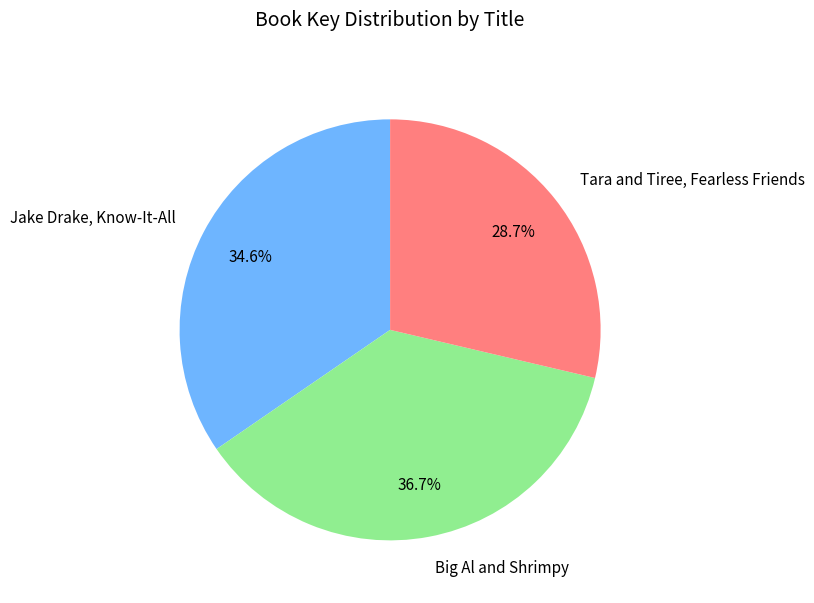

To the nearest percent, what percentage of the pie is Jake Drake, Know-It-All?

35%